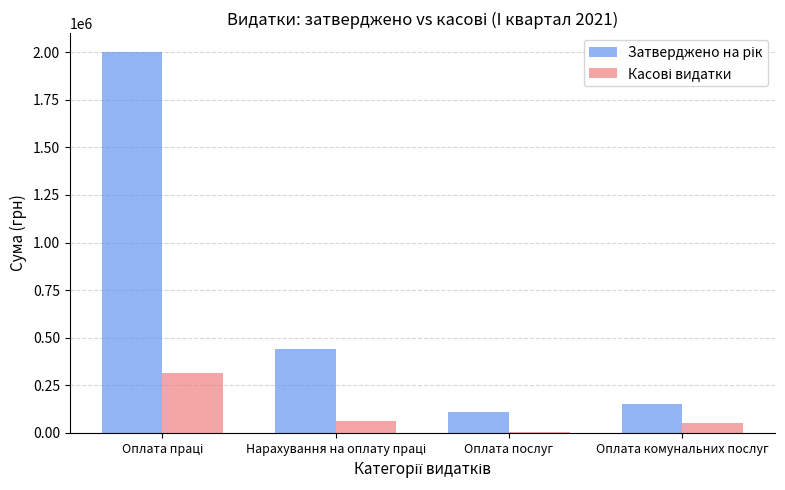

What is the maximum value shown in the chart?

2000000.0